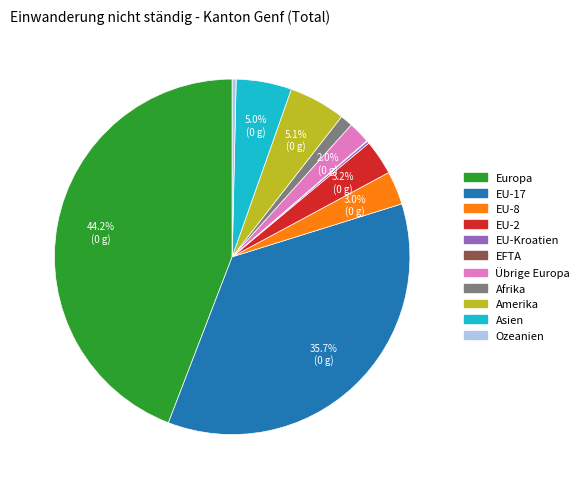

Is it true that Ozeanien is 0% of the pie?

True